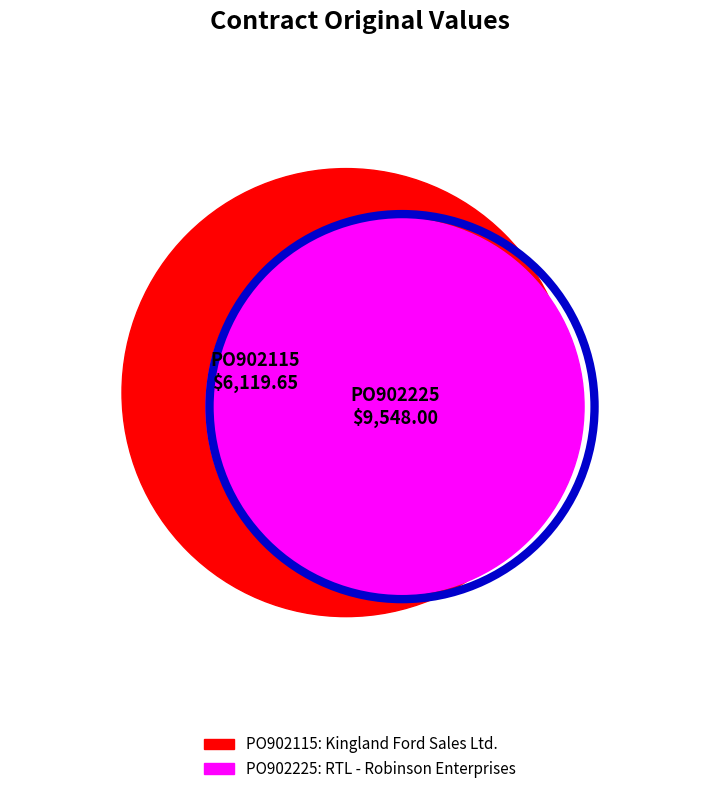

How many segments does this pie chart have?

2